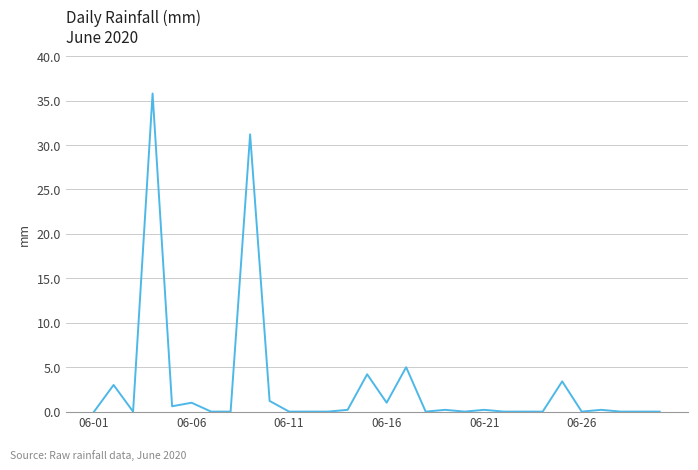

What is the difference between the maximum and minimum values?

35.8